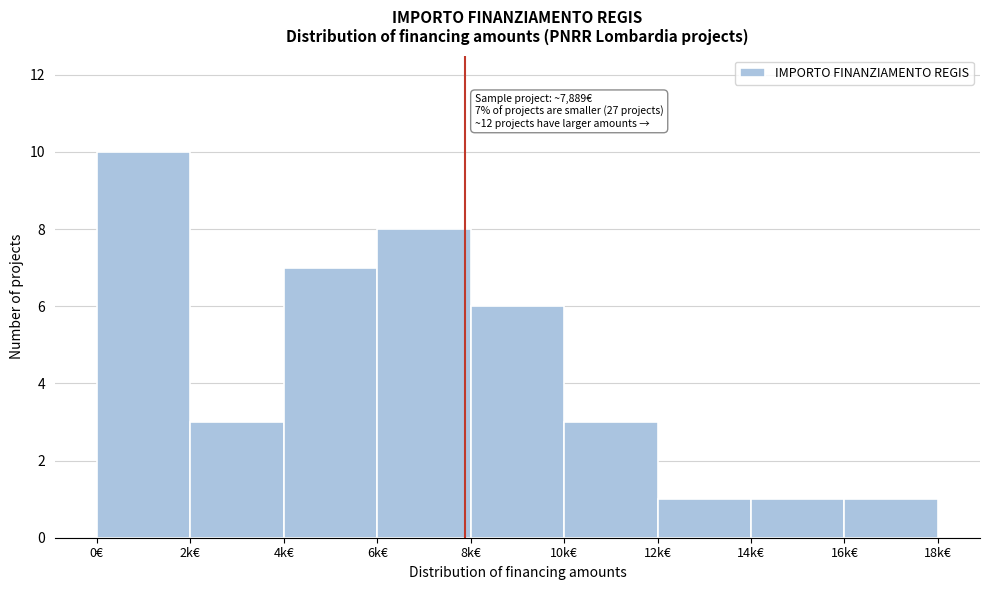

Reading left to right, what are all the values shown in this chart?

0€=10	2k€=3	4k€=7	6k€=8	8k€=6	10k€=3	12k€=1	14k€=1	16k€=1